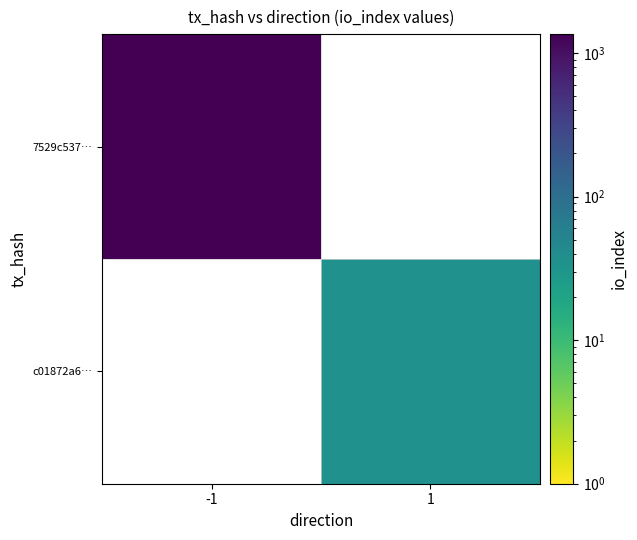

Rank the series by their maximum value, from highest to lowest.

7529c537…, c01872a6…